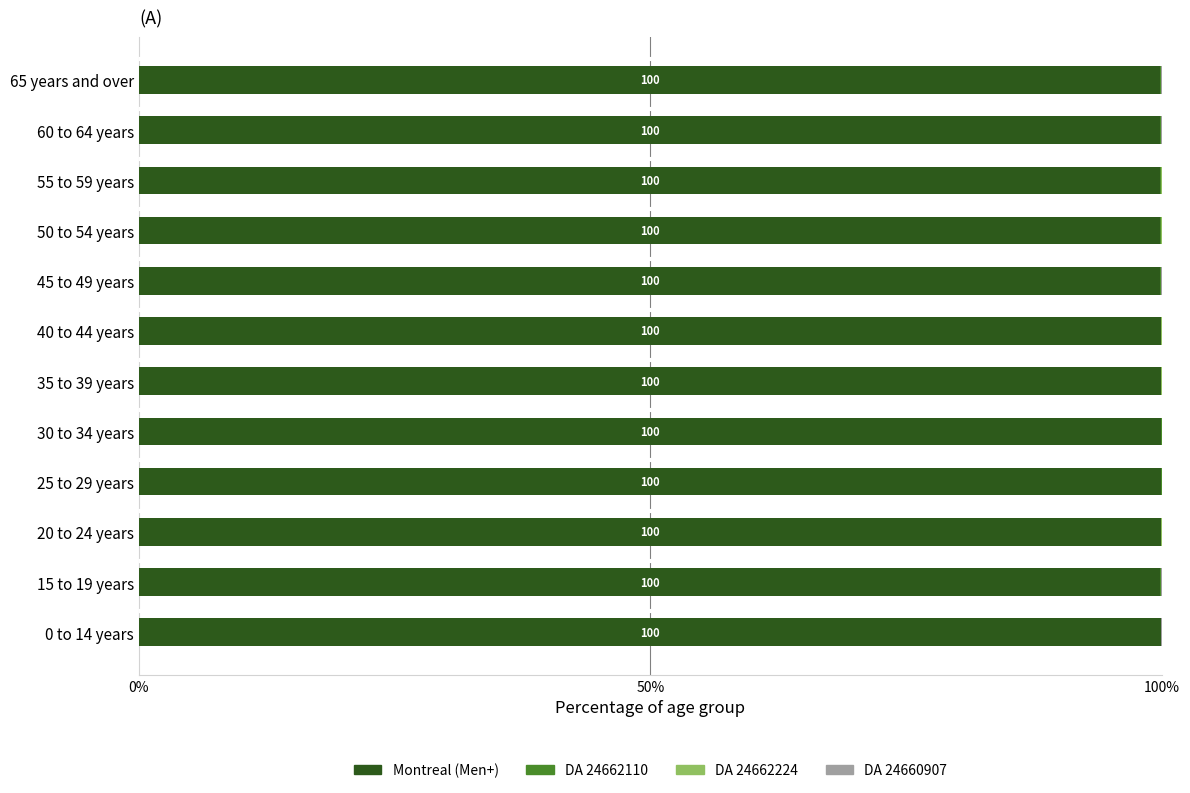

True or false: Montreal (Men+) has a value of 157.9 at 60 to 64 years.

False